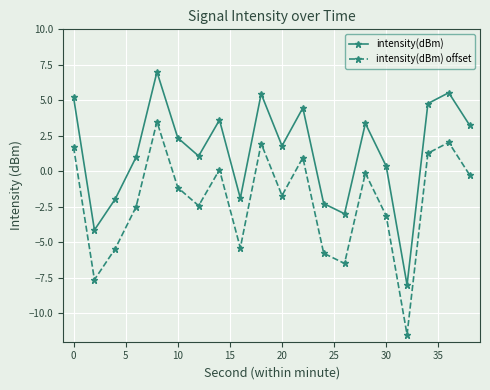

Rank the series by their maximum value, from highest to lowest.

intensity(dBm), intensity(dBm) offset